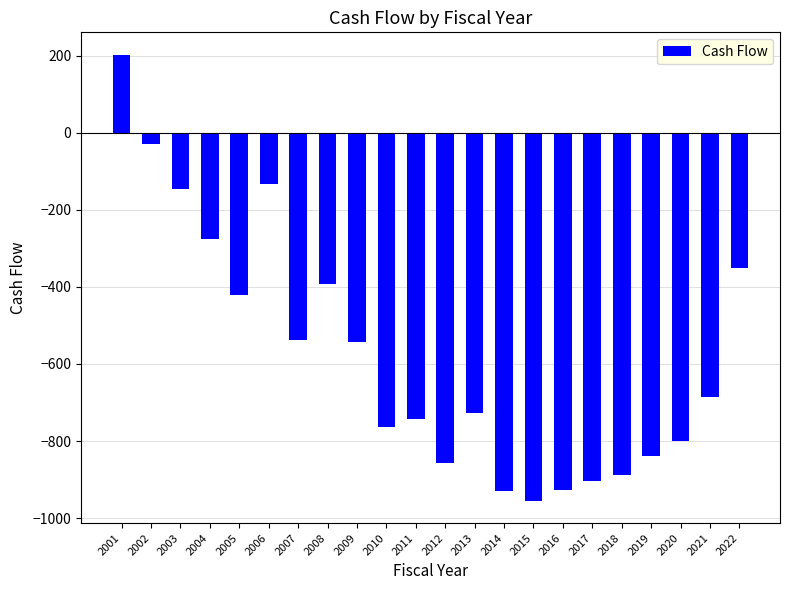

True or false: the data shows -529.1 at 2016.

False